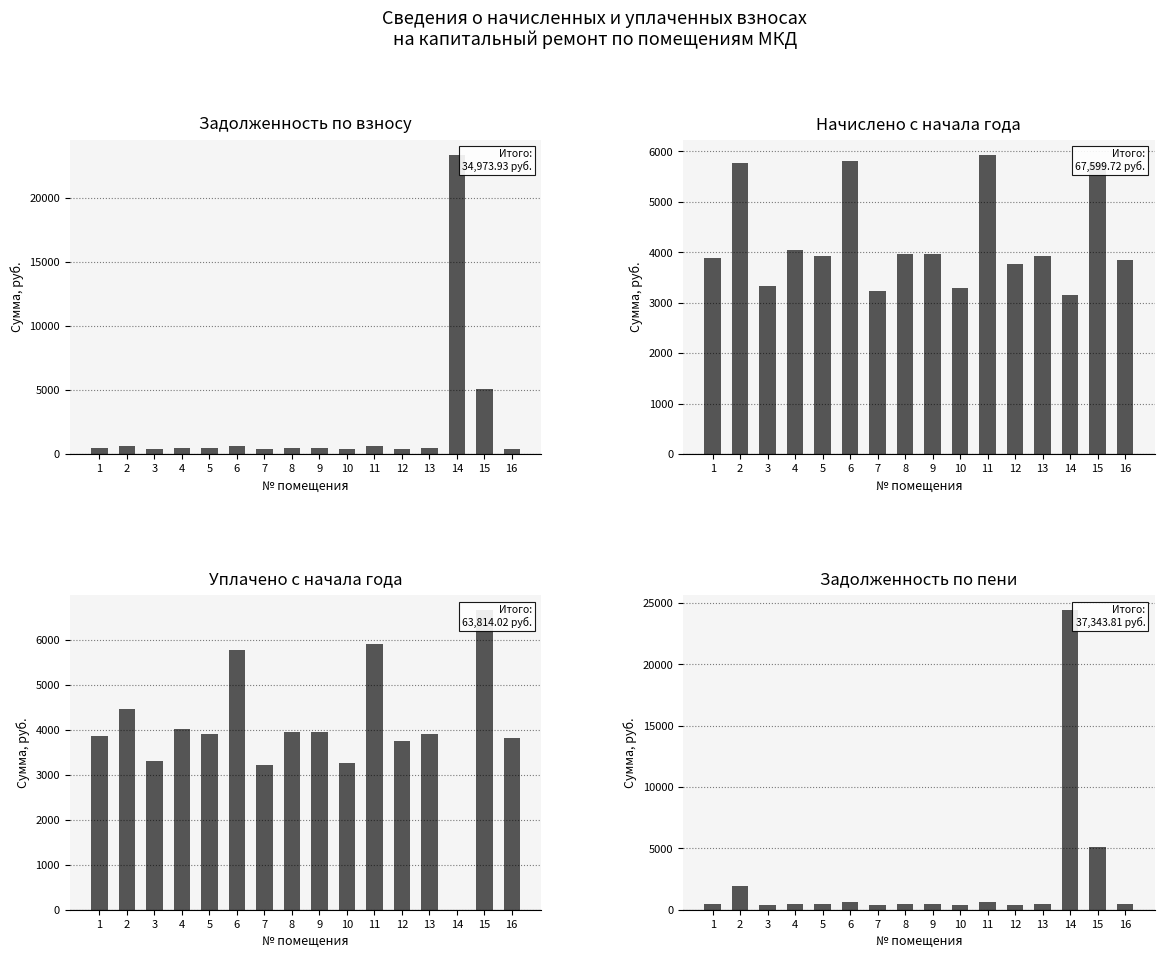

Which category has the highest value across all series?

14